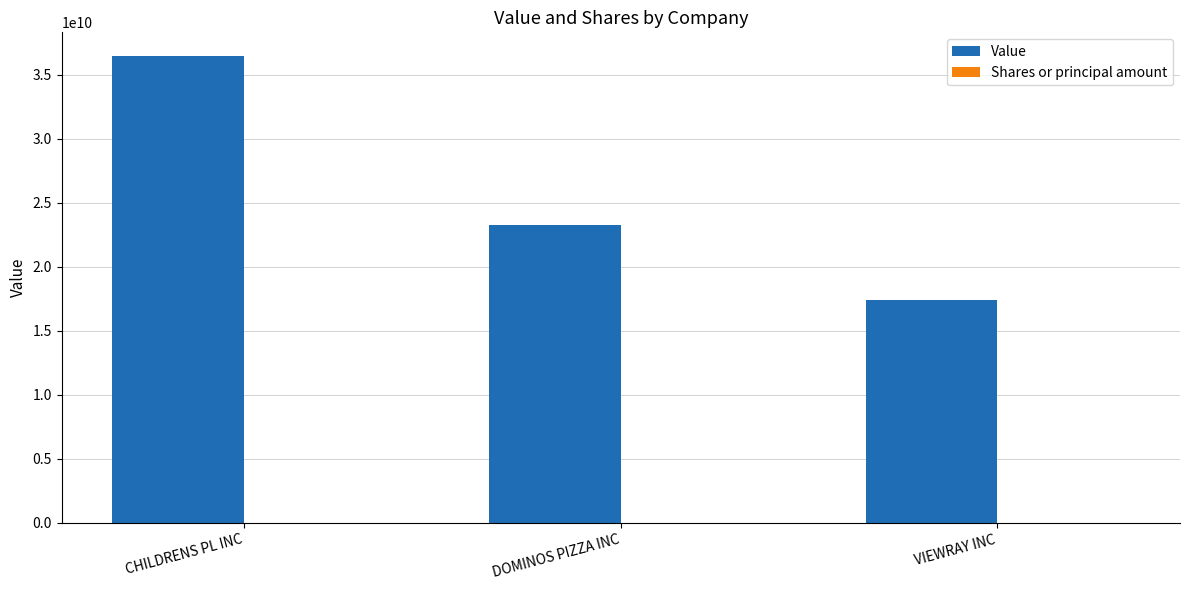

Between CHILDRENS PL INC and VIEWRAY INC, which series saw the biggest shift?

Value